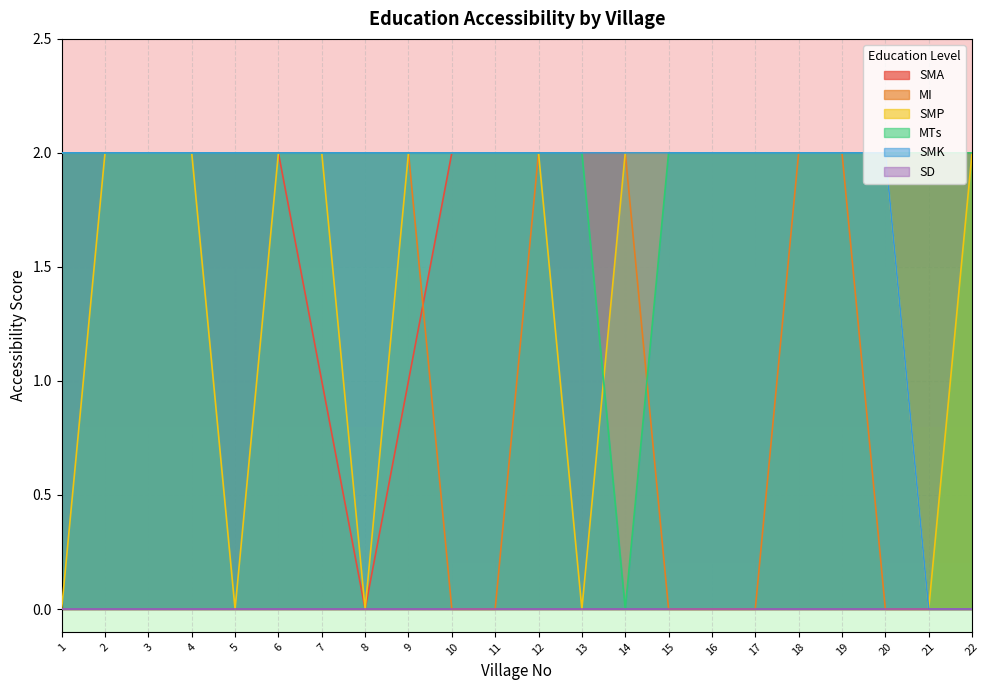

Does the chart have visible grid lines?

Yes